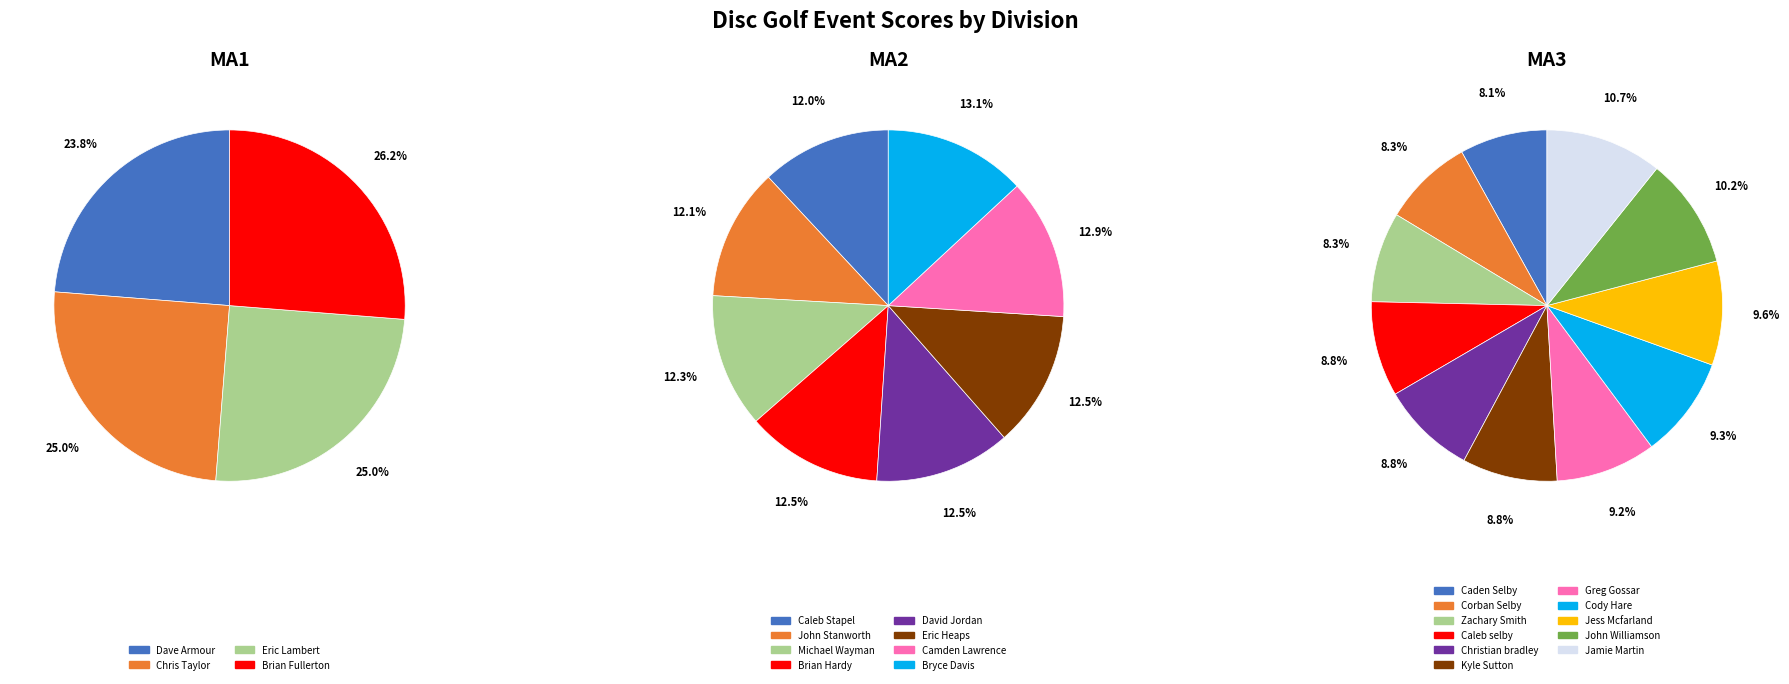

Which slice is the smallest?

Dave Armour